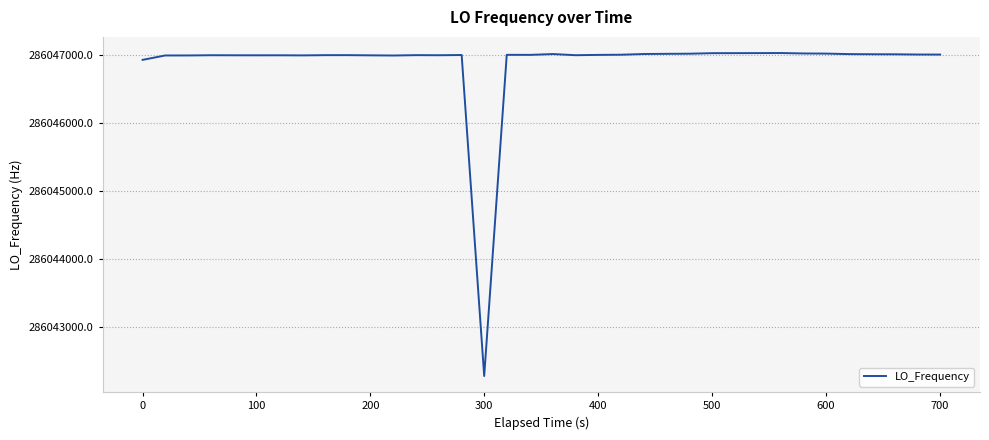

What is the difference between the maximum and minimum values?

4738.5